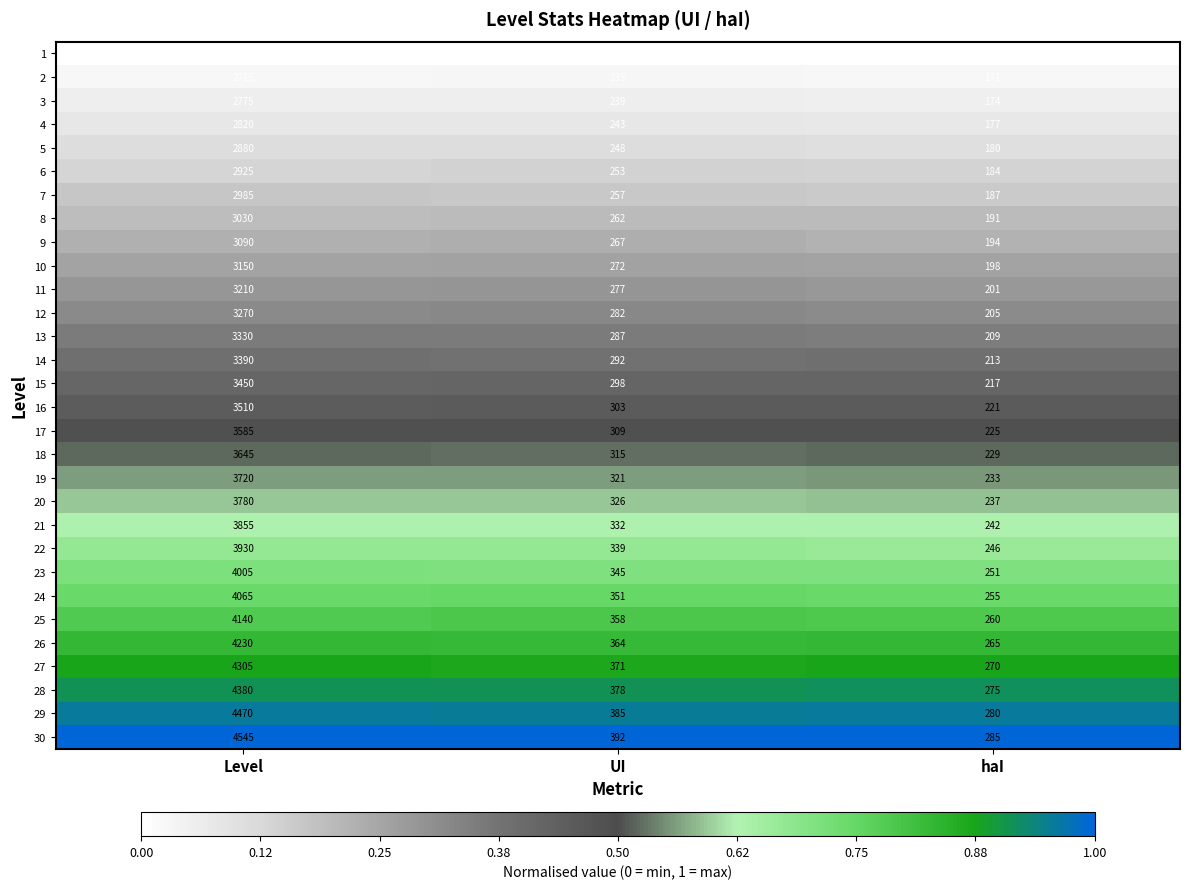

Between Level and UI, which series saw the biggest shift?

30